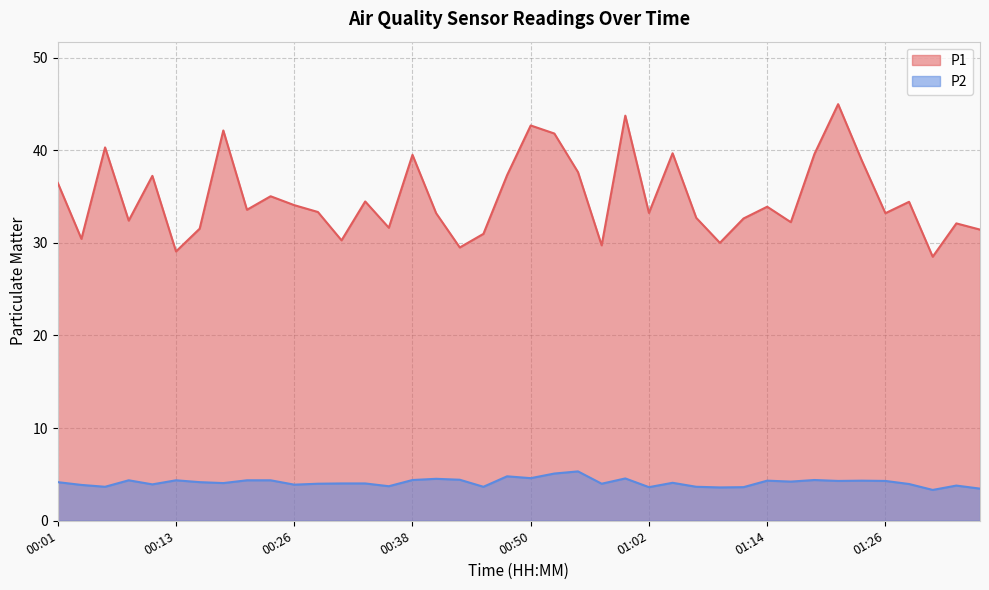

Reading left to right, list all the values displayed in this chart.

P1: 36.5	30.4	40.3	32.4	37.2	29.1	31.5	42.1	33.6	35.0	34.1	33.3	30.3	34.5	31.6	39.5	33.2	29.5	31.0	37.3	42.7	41.8	37.6	29.7	43.7	33.2	39.7	32.7	30.0	32.6	33.9	32.2	39.6	45.0	38.9	33.2	34.4	28.5	32.1	31.4
P2: 4.2	3.9	3.7	4.4	3.9	4.4	4.2	4.1	4.4	4.4	3.9	4.0	4.0	4.0	3.7	4.4	4.5	4.4	3.7	4.8	4.6	5.1	5.3	4.0	4.6	3.6	4.1	3.7	3.6	3.6	4.3	4.2	4.4	4.3	4.3	4.3	4.0	3.3	3.8	3.5